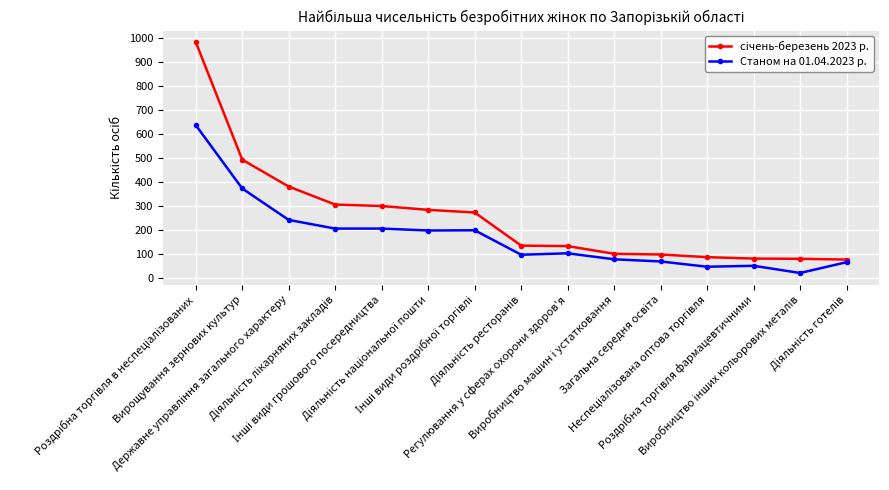

What is the value of the Станом на 01.04.2023 р. point at the 4th from the left?

207